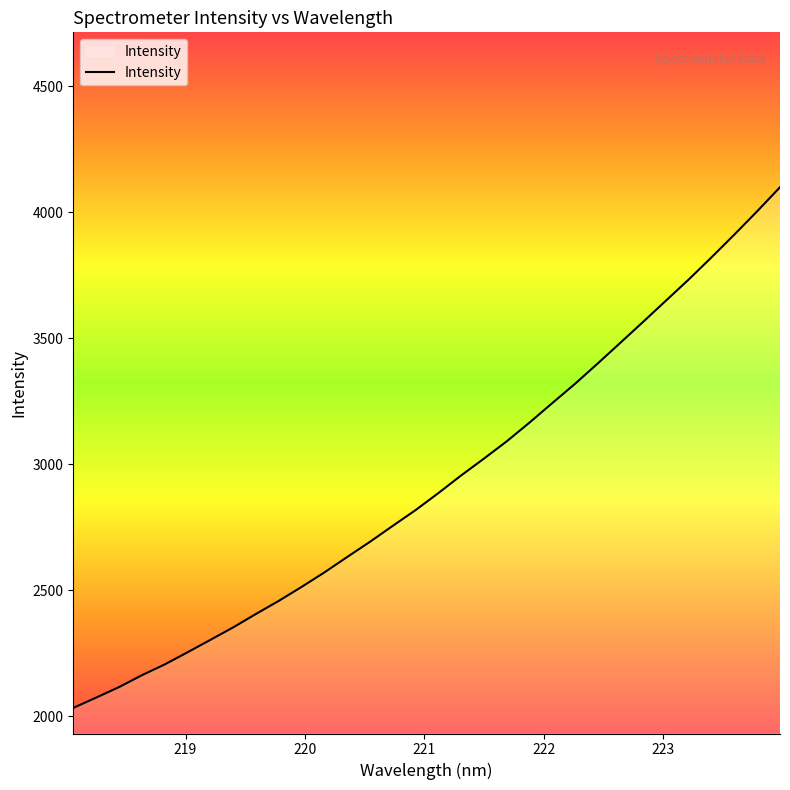

How many values are below 2884?

16